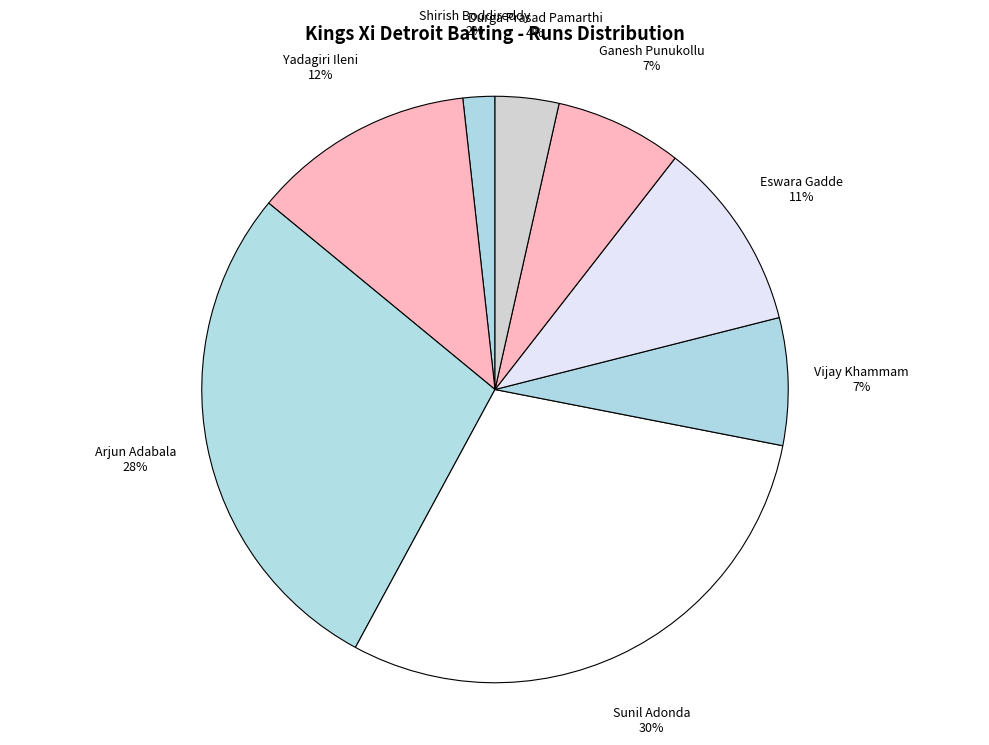

Between Sunil Adonda and Vijay Khammam, which is larger?

Sunil Adonda